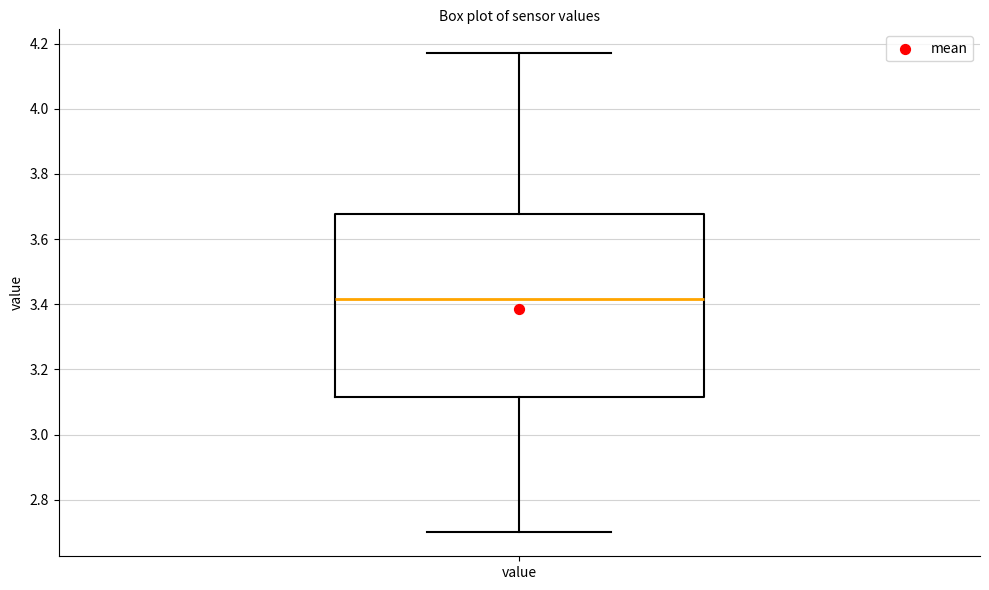

Where does the median line of the box for value sit on the y-axis? The values are not printed on the chart, so give them approximately, as read against the axis.

3.42